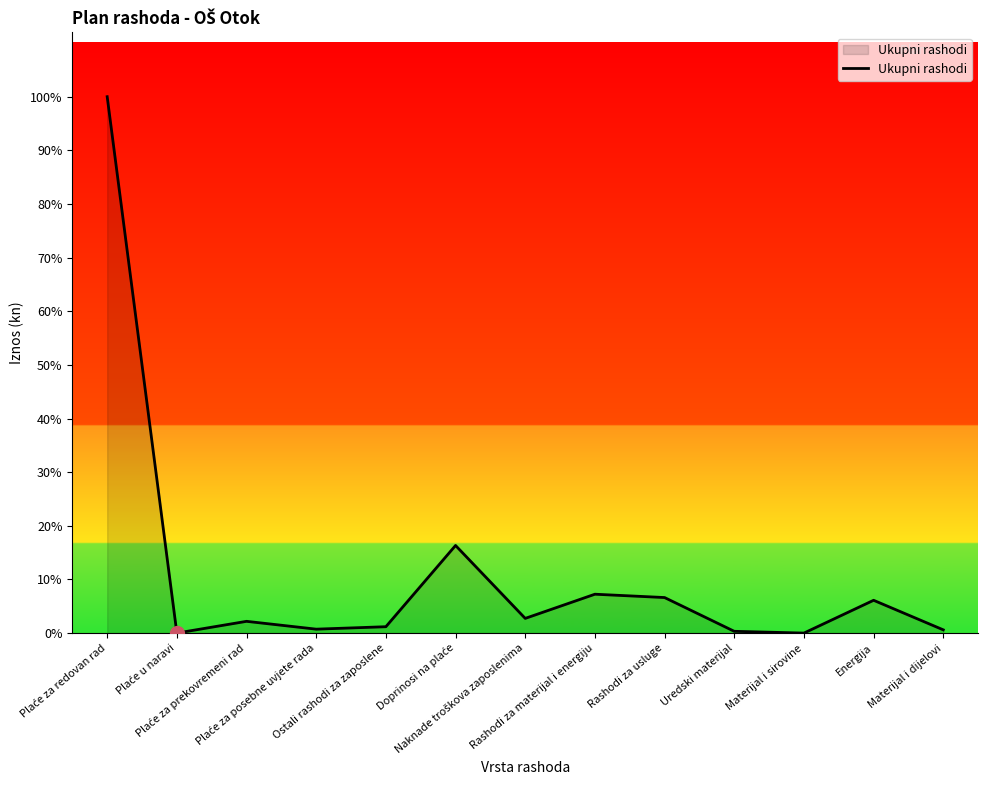

At which category does the chart reach its peak across all series?

Plaće za redovan rad